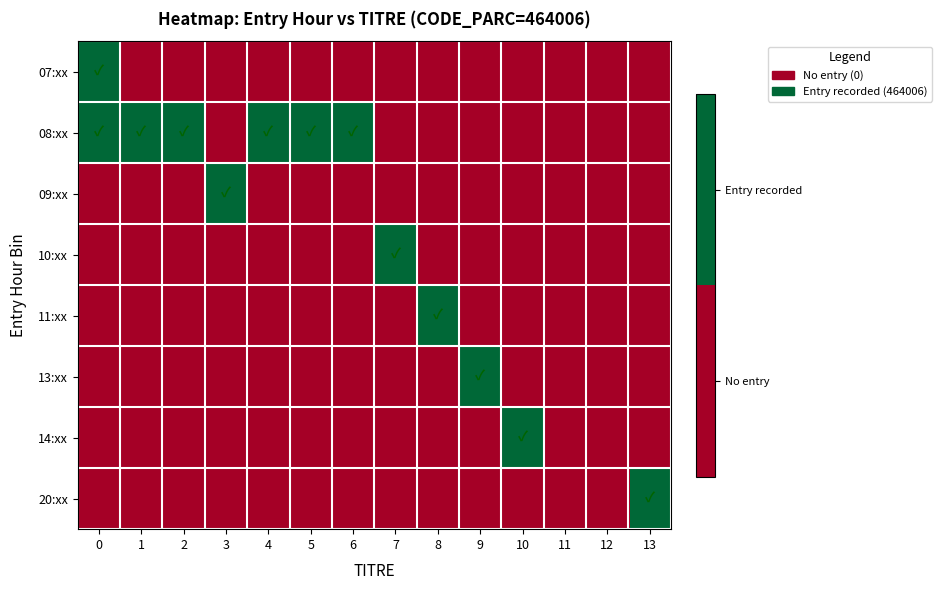

At how many categories does at least one series exceed 0?

12